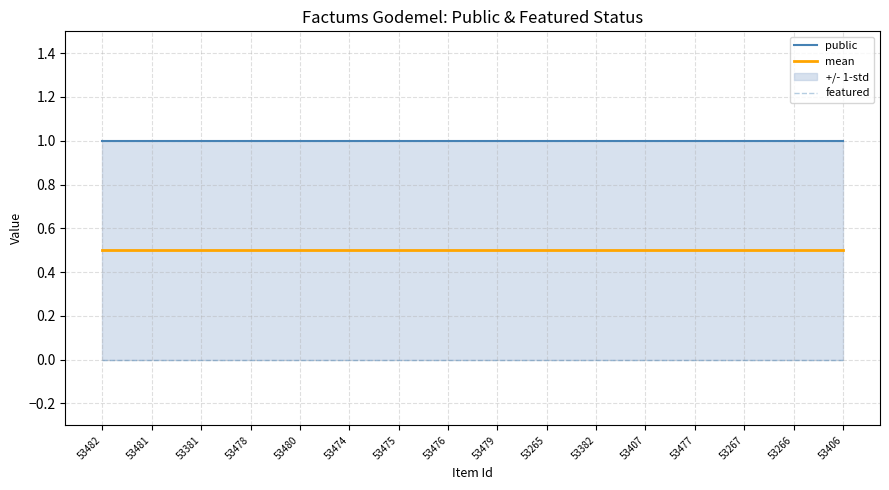

True or false: mean and featured cross at least once.

False